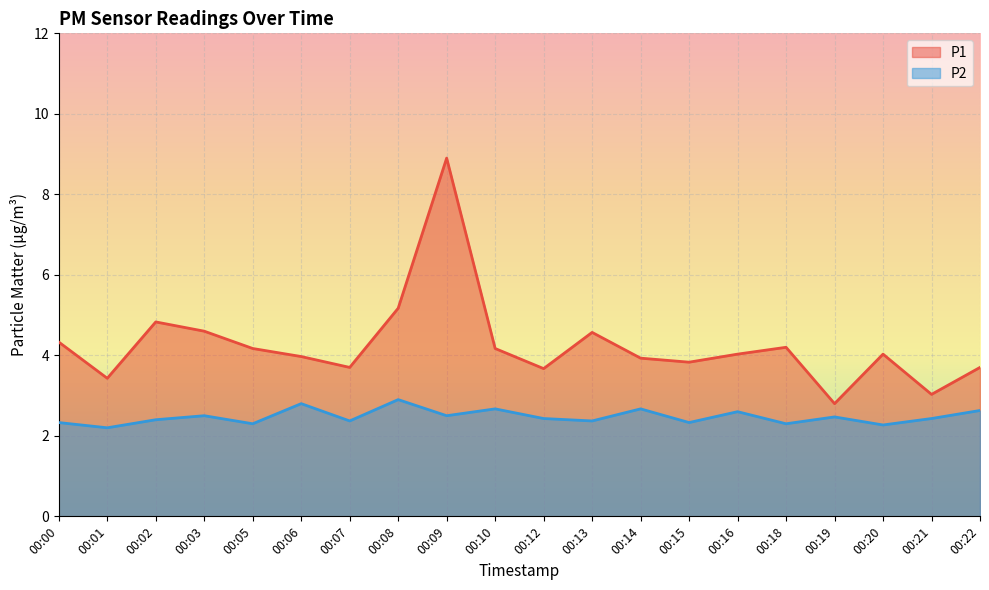

At which category does P1 reach its first local valley?

00:01